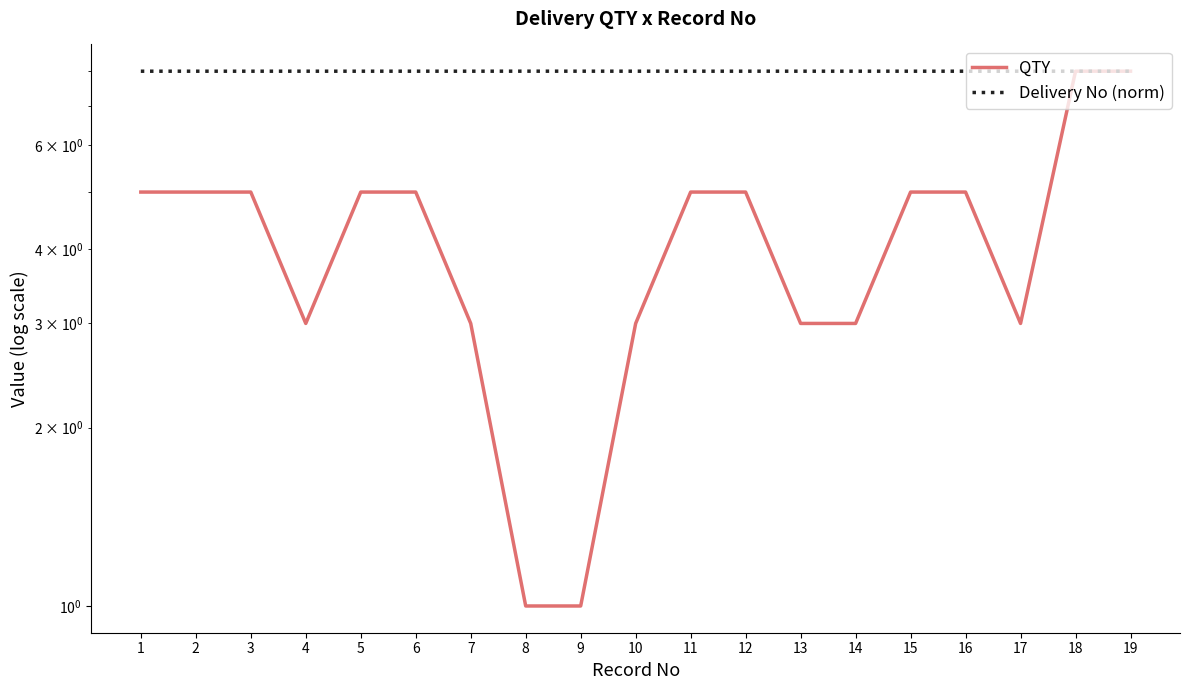

How many lines are shown in the chart?

2